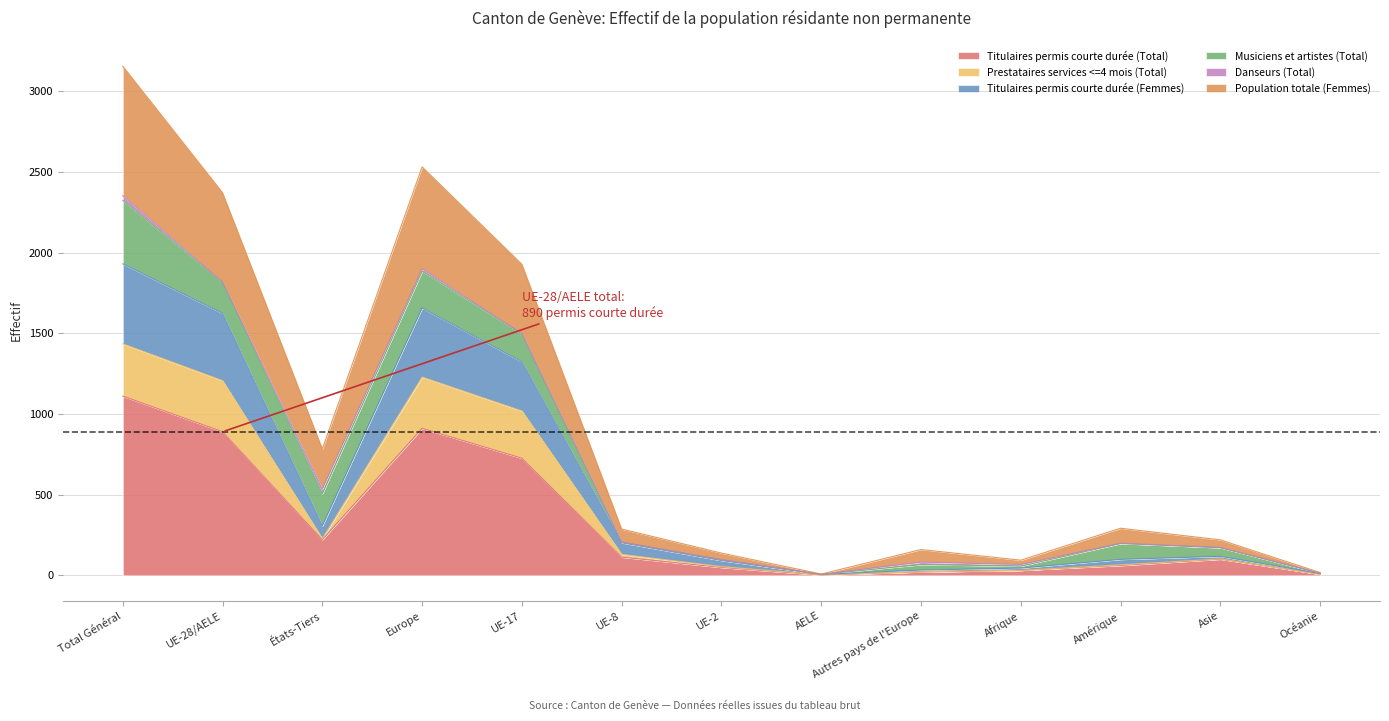

Which category has the highest value in the Titulaires permis courte durée (Total) series?

Total Général